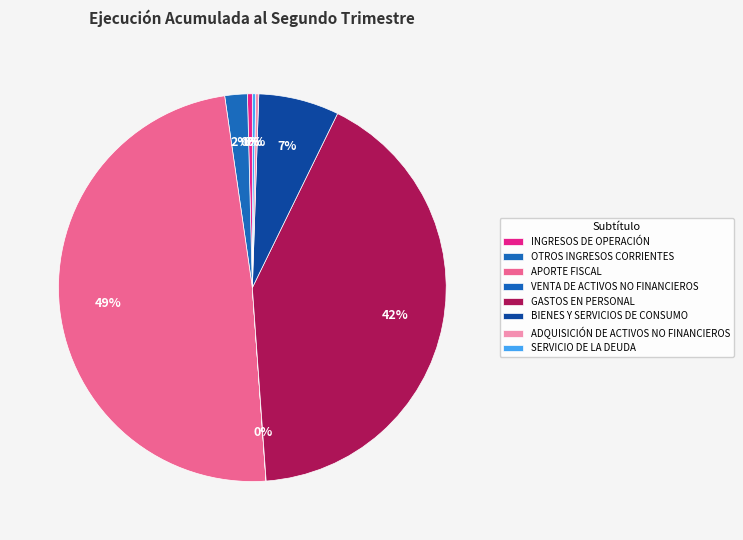

Is there any slice that represents more than half of the pie?

No